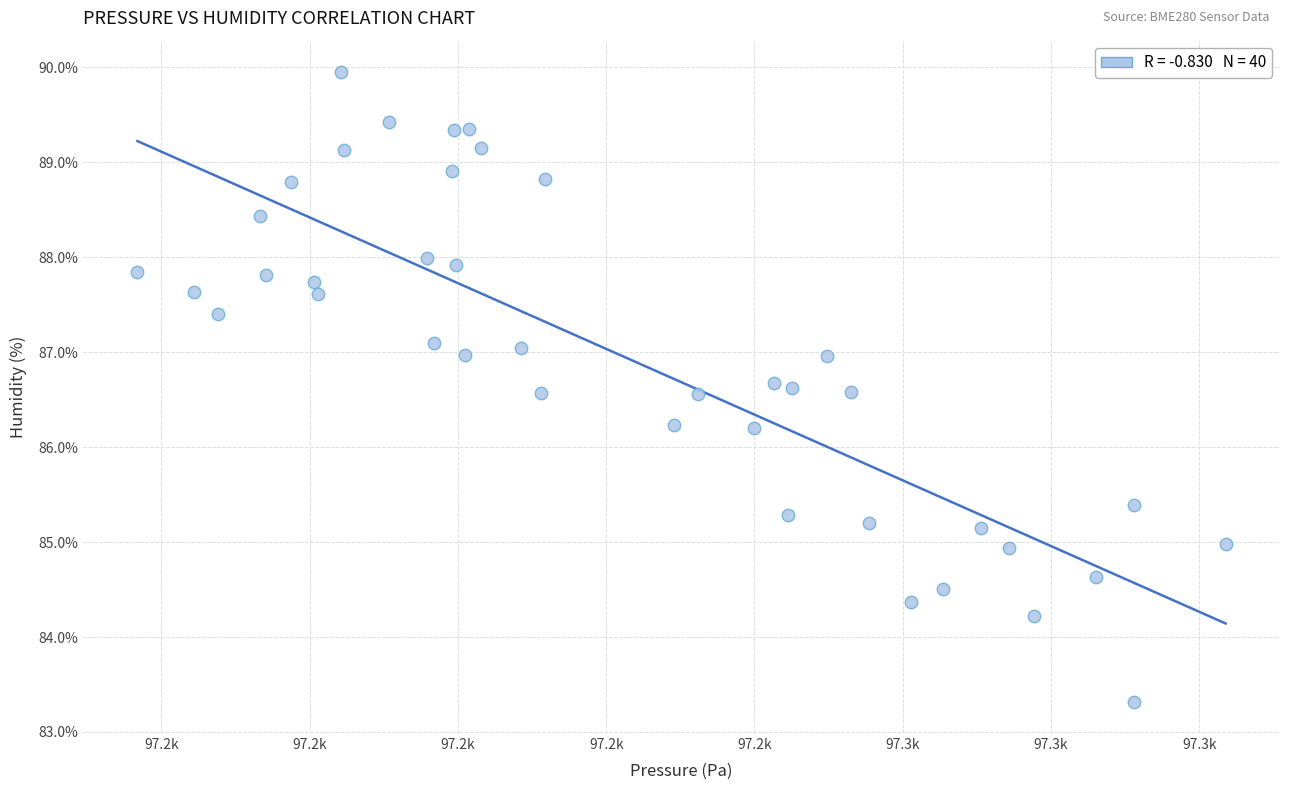

What is the range of Y values (max minus min)?

6.6